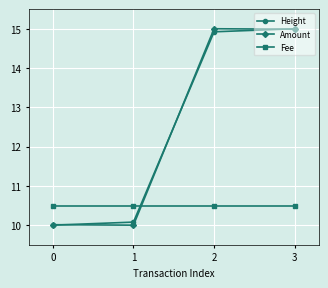

How many intersections are there between Height and Fee?

1